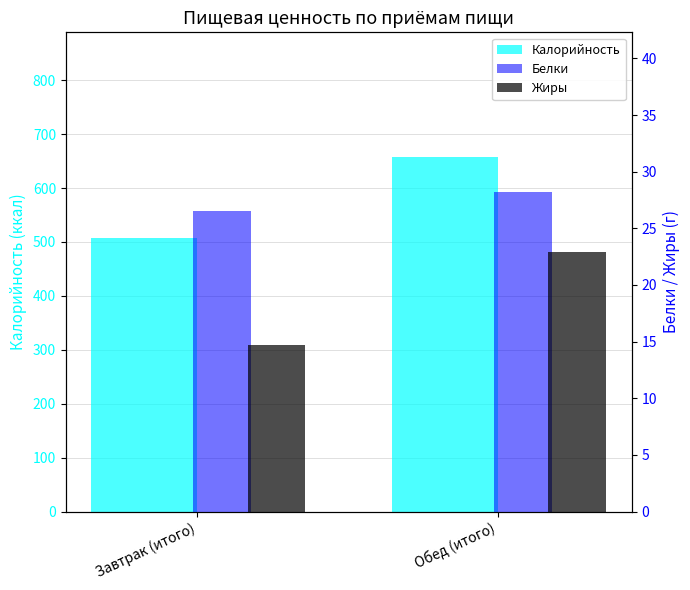

Is it true that Калорийность equals 1035.8 at Обед (итого)?

False